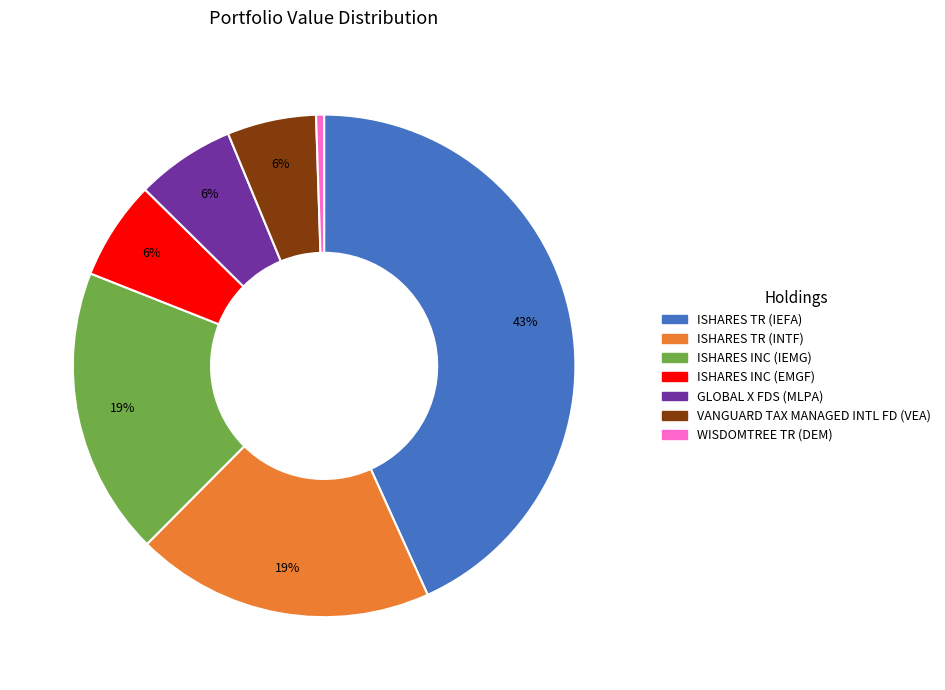

Do GLOBAL X FDS (MLPA) and ISHARES TR (IEFA) together represent more than half of the pie?

No